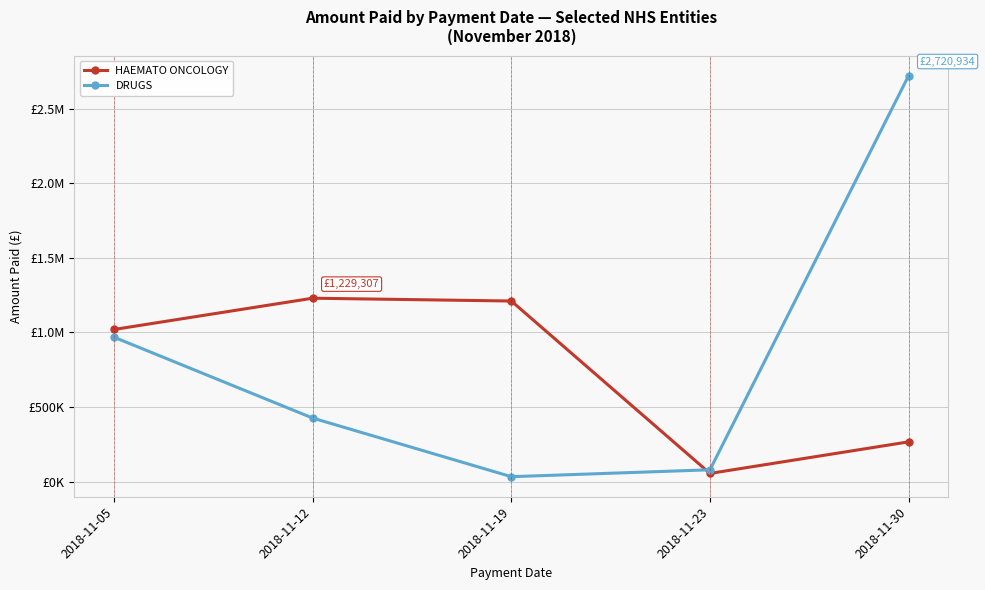

Is this an area chart (filled region under the line)?

No